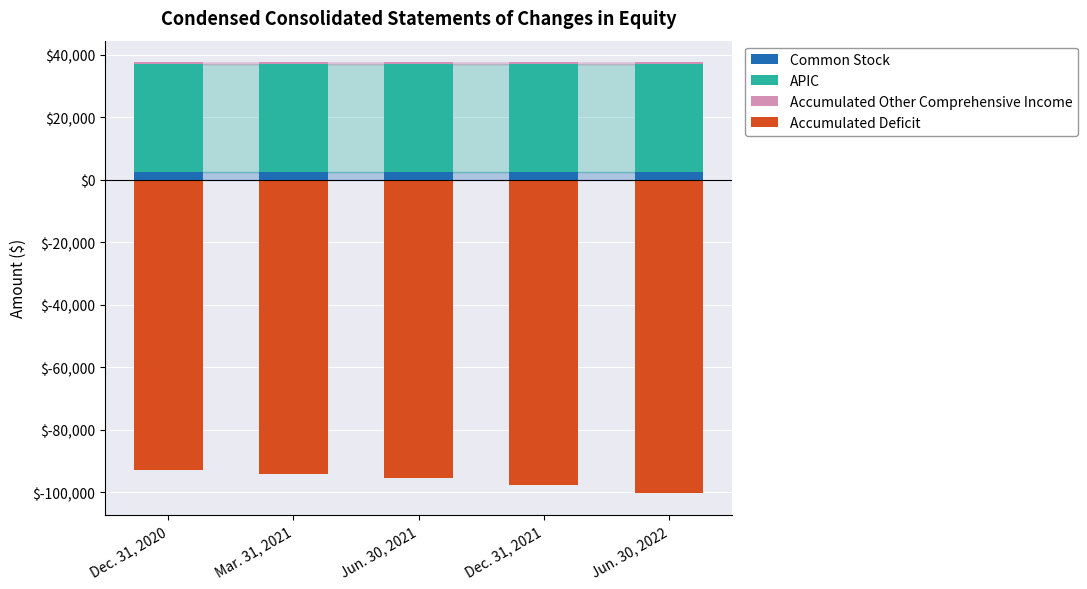

How many bars are there in total?

20